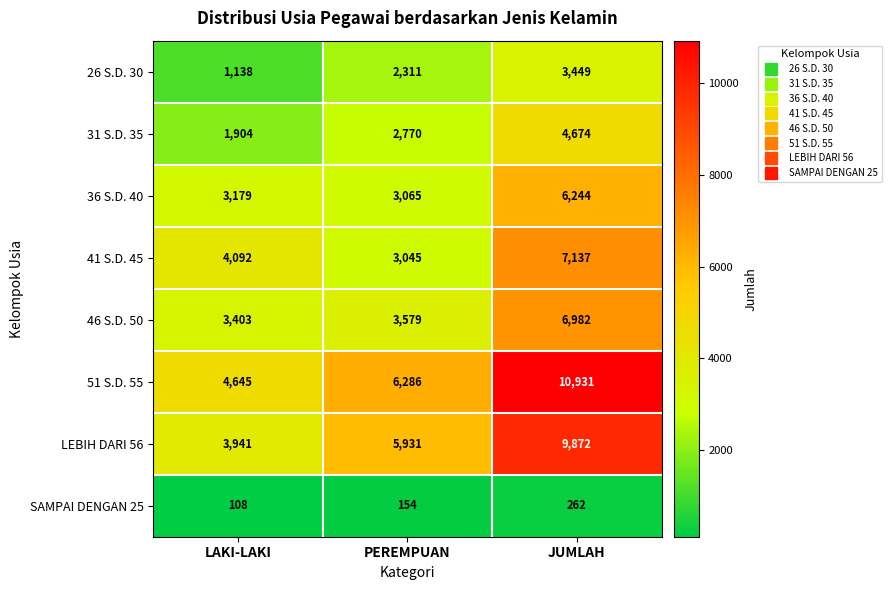

At how many categories does at least one series exceed 3319?

3